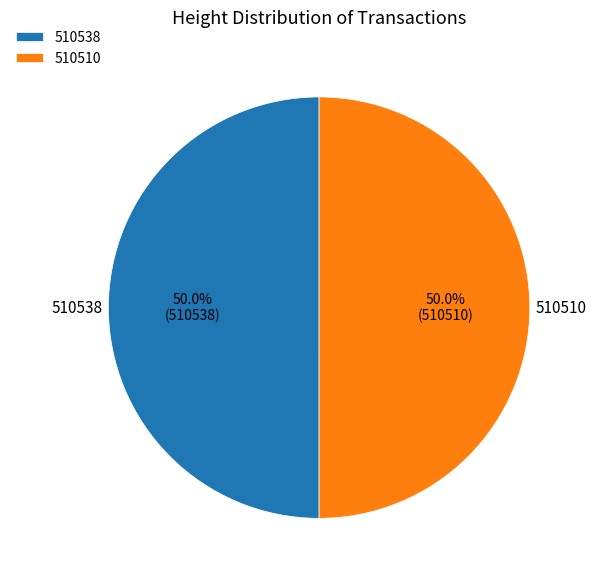

The 510538 slice represents 44% of the pie. True or false?

False